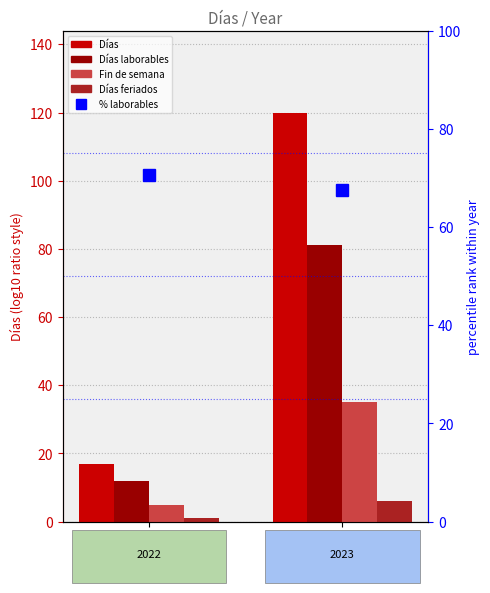

What are all the series names shown in the legend?

Días, Días laborables, Fin de semana, Días feriados, % laborables